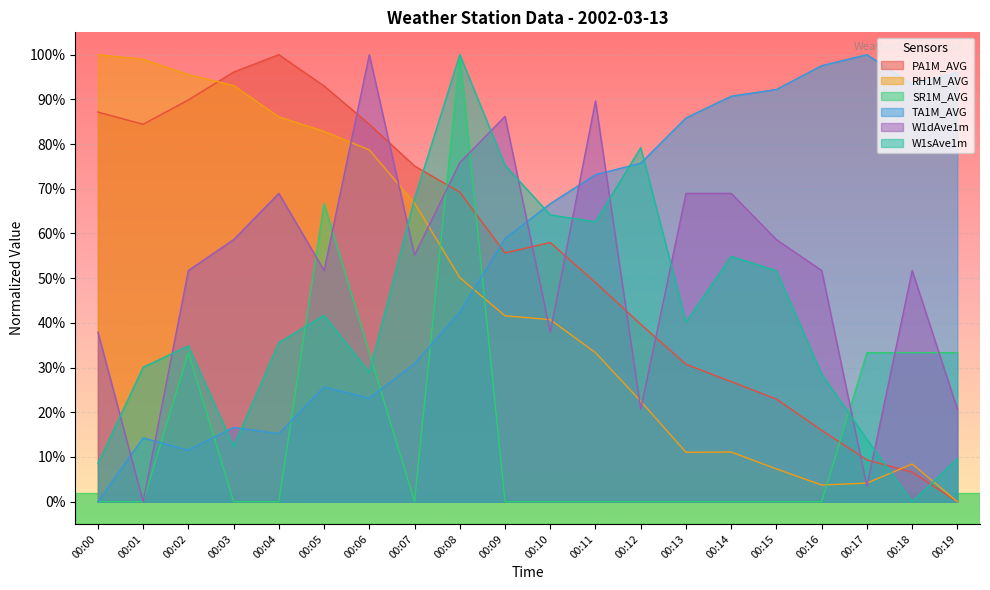

Between 00:10 and 00:11, which series saw the biggest shift?

W1dAve1m